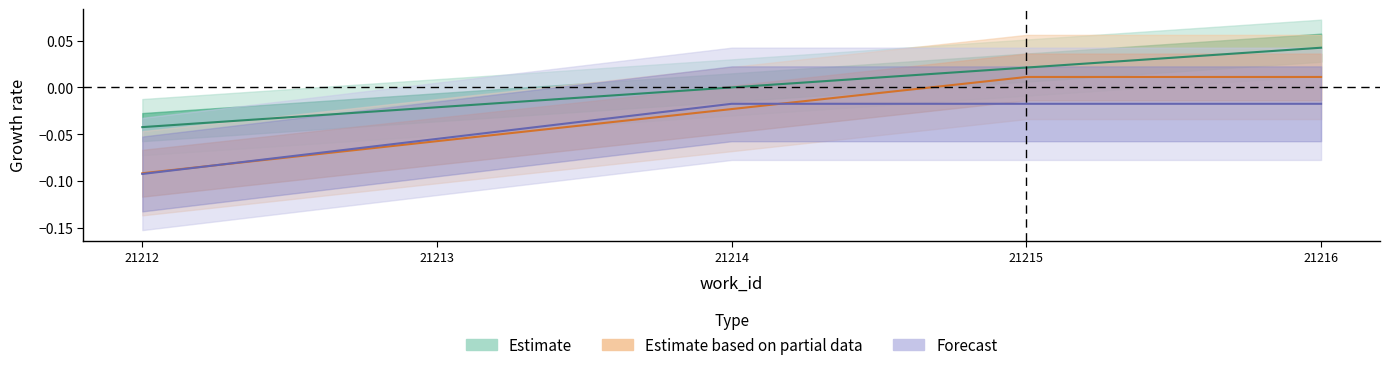

Which has a higher value, 21216 or 21213?

21216